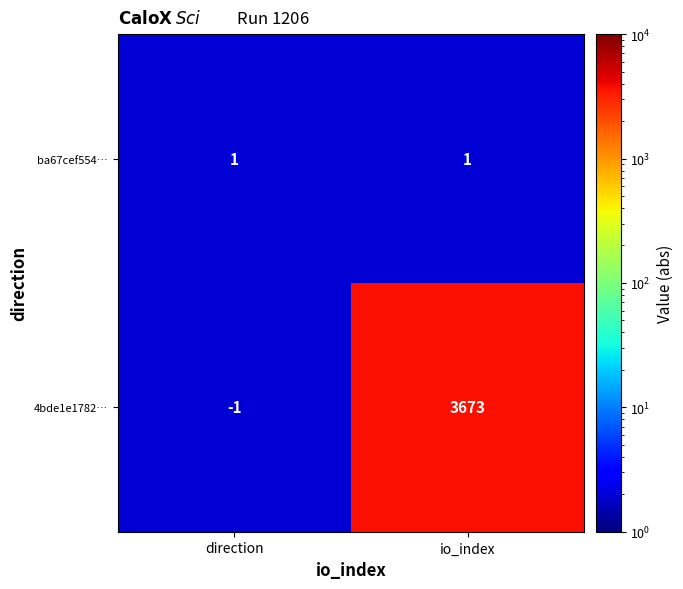

Which series changed the most between direction and io_index?

4bde1e1782…